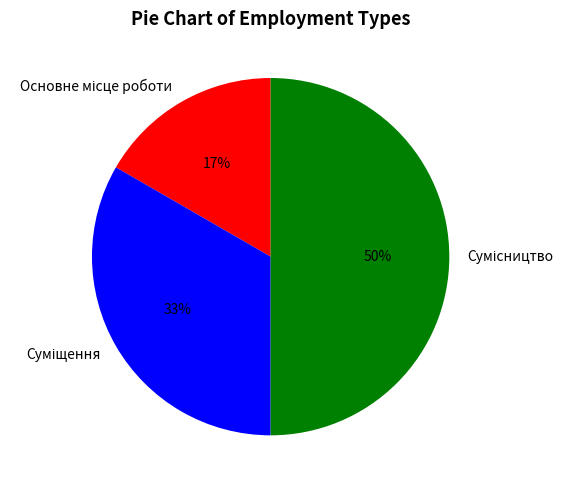

To the nearest percent, what is the difference between the largest and smallest slice percentages?

33%